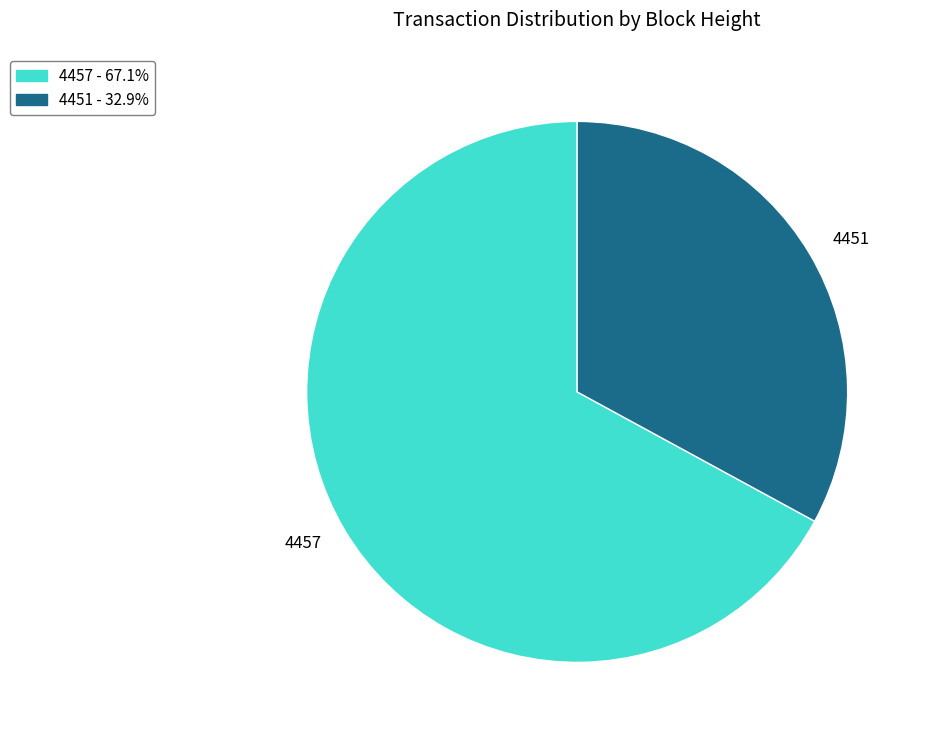

Rank the categories by value from highest to lowest.

4457, 4451